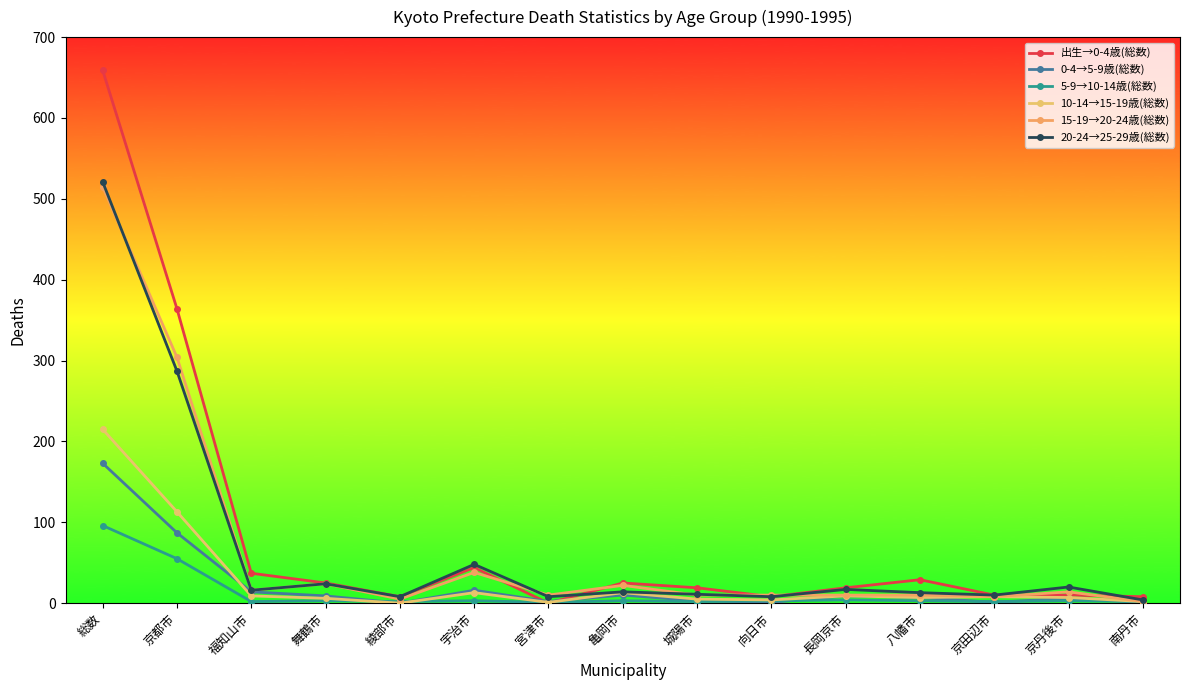

Count the number of data series in this chart.

6